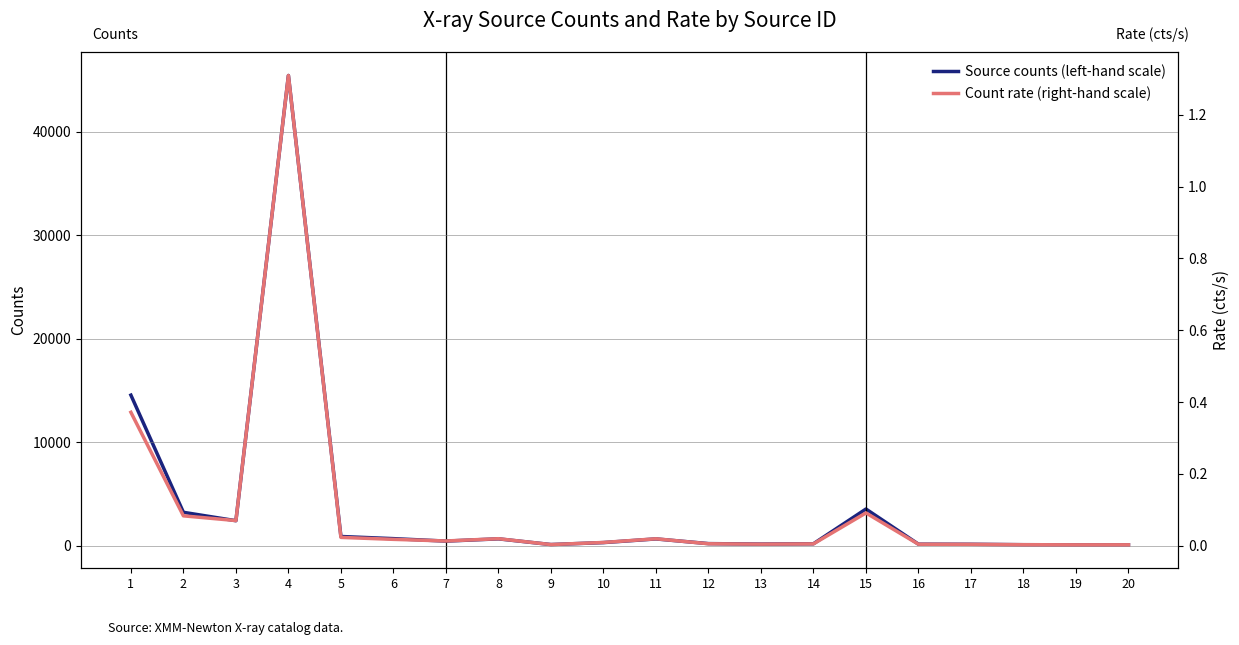

List the labels in order of Count rate (right-hand scale) value, smallest first.

19, 20, 18, 9, 17, 16, 13, 14, 12, 10, 7, 6, 11, 8, 5, 3, 2, 15, 1, 4